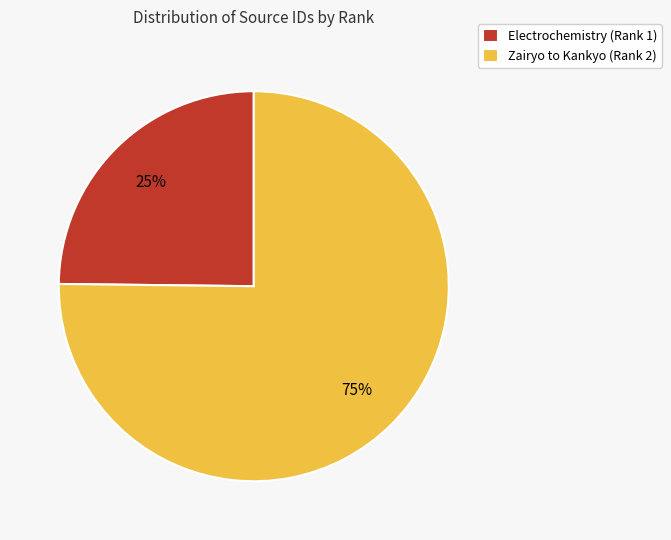

The Zairyo to Kankyo (Rank 2) slice represents 83% of the pie. True or false?

False